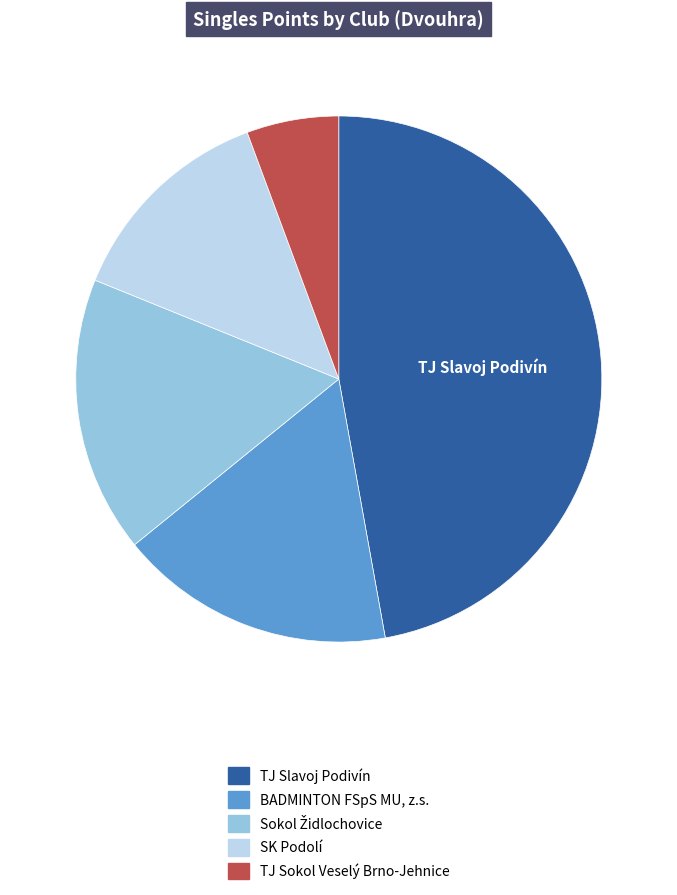

Between TJ Slavoj Podivín and TJ Sokol Veselý Brno-Jehnice, which is larger?

TJ Slavoj Podivín